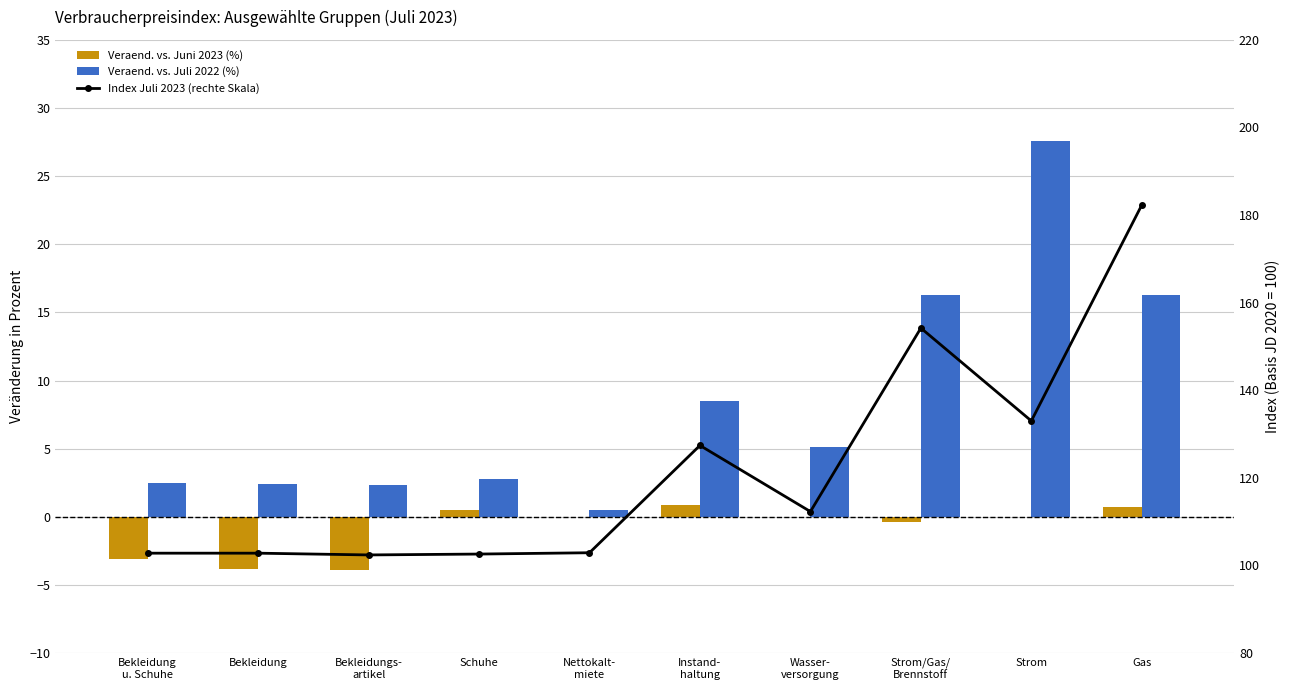

How many data points in Veraend. vs. Juni 2023 (%) are above 0?

3